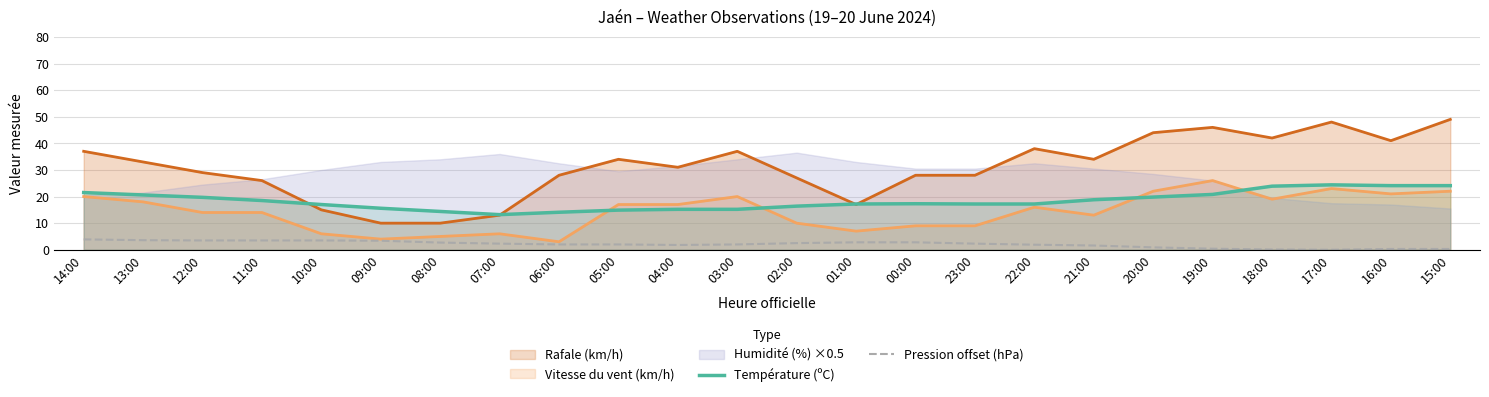

Is the value of Pression offset (hPa) at 02:00 greater than the value of Vitesse du vent (km/h) at 07:00?

No